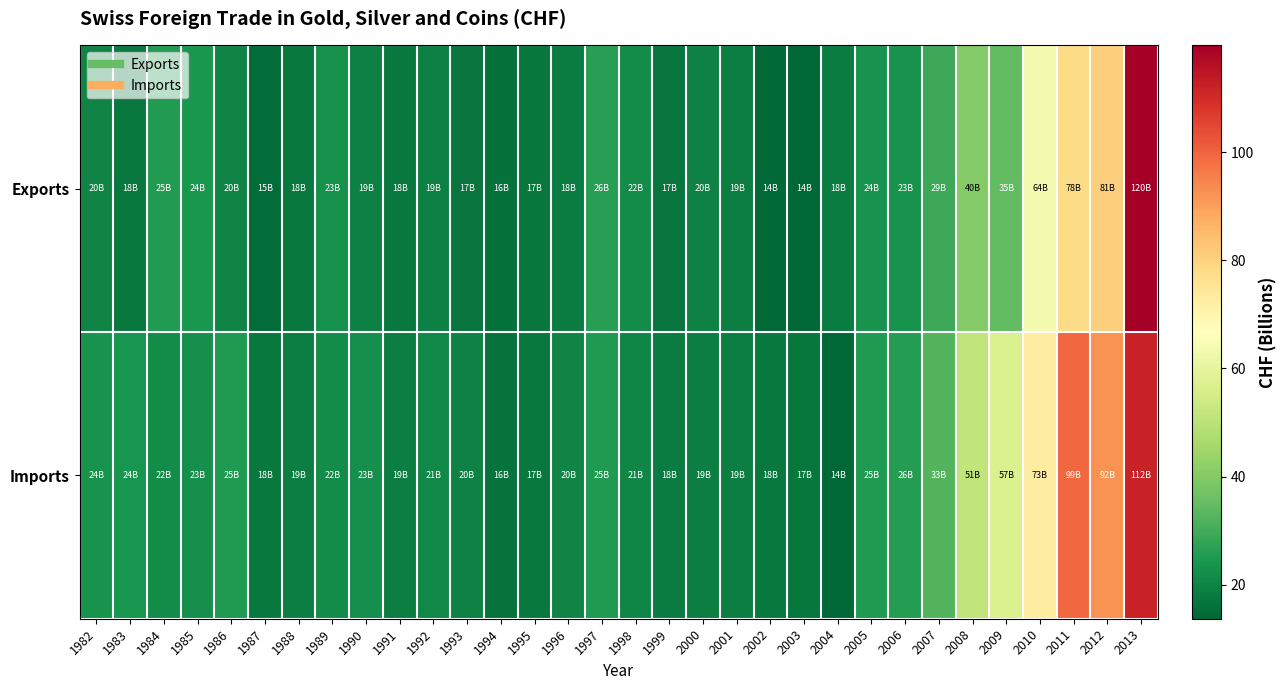

Which series has the largest total across all categories?

Imports